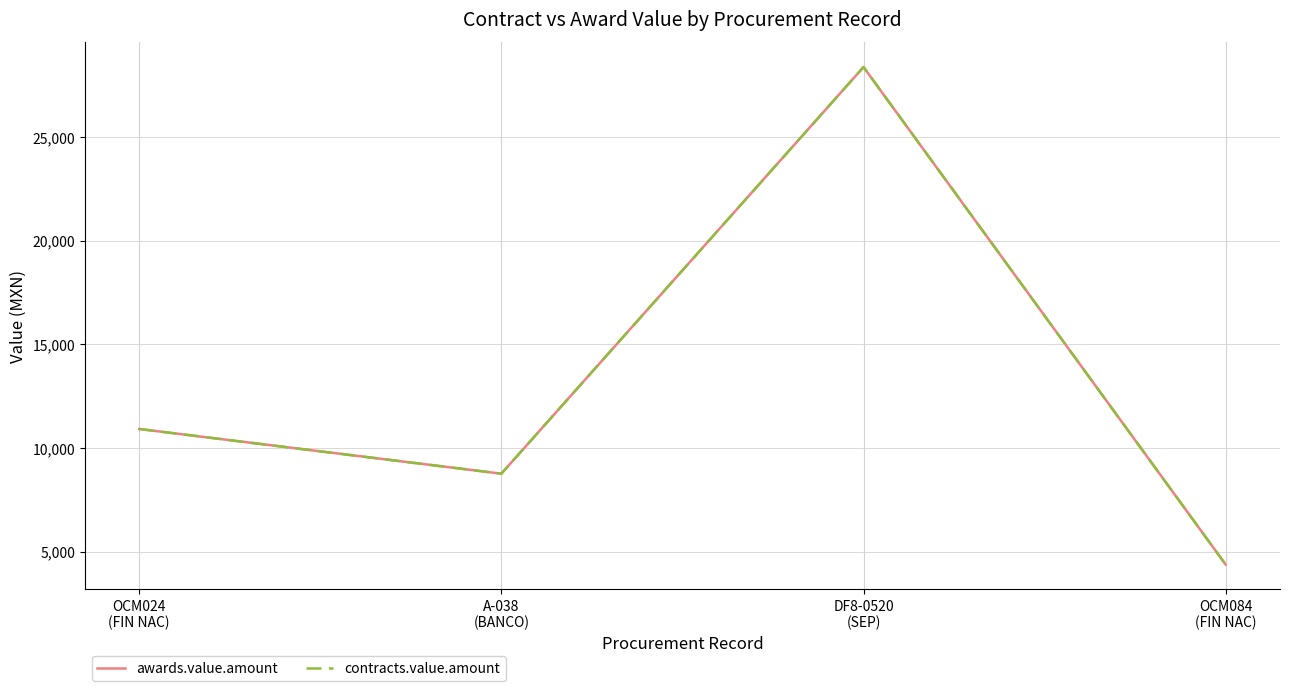

What position from the right is A-038
(BANCO)?

3